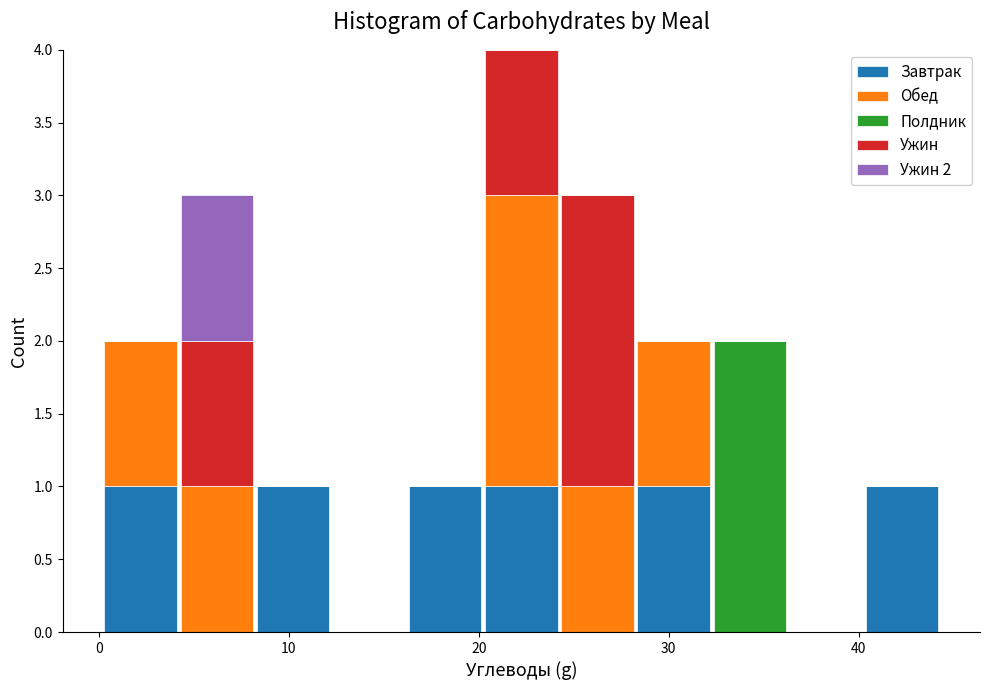

Which range on the x-axis has the tallest stacked bar (by total height)?

20 to 24